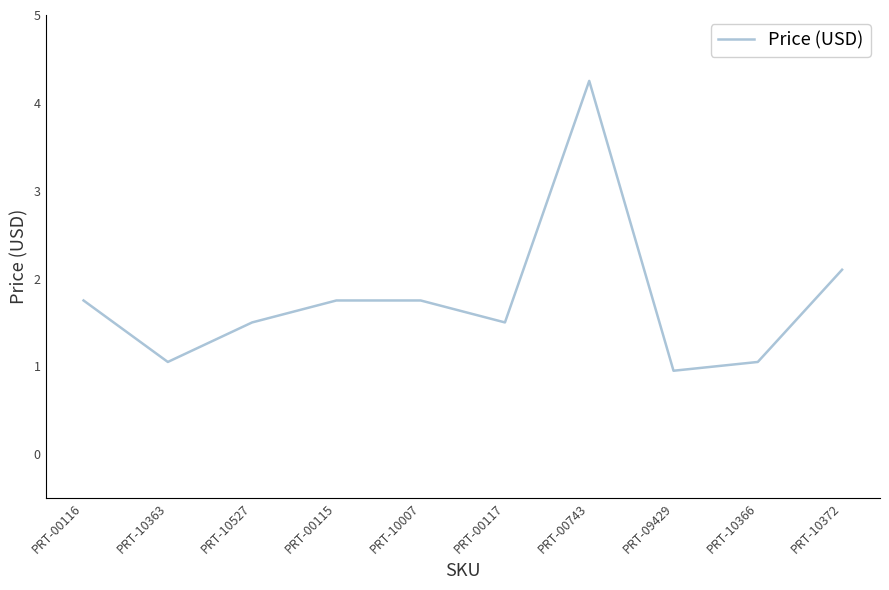

The chart shows a value of 1.8 at PRT-10007. True or false?

True